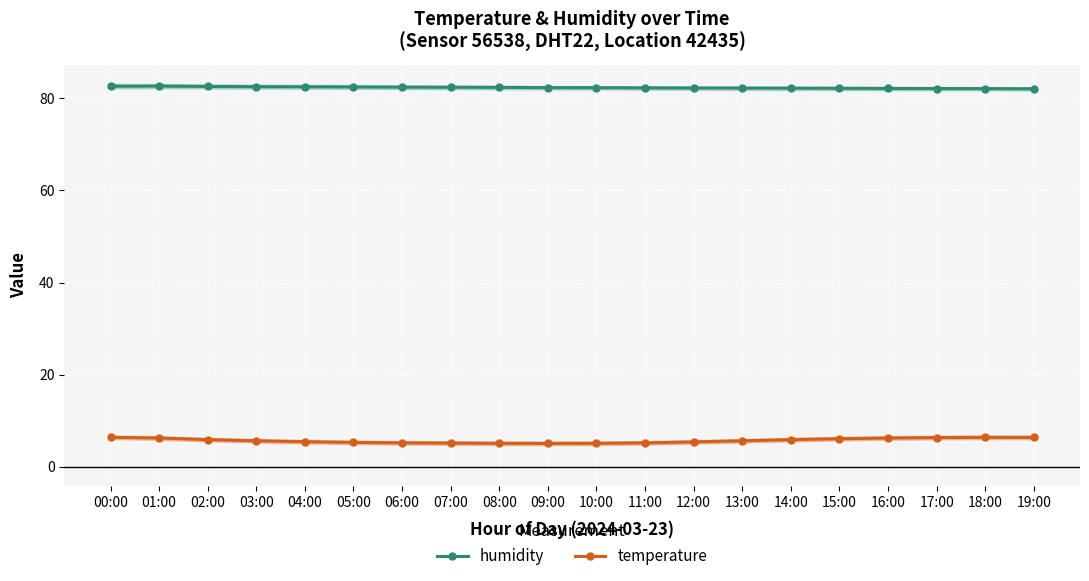

List the series in order of their peak value, lowest first.

temperature, humidity